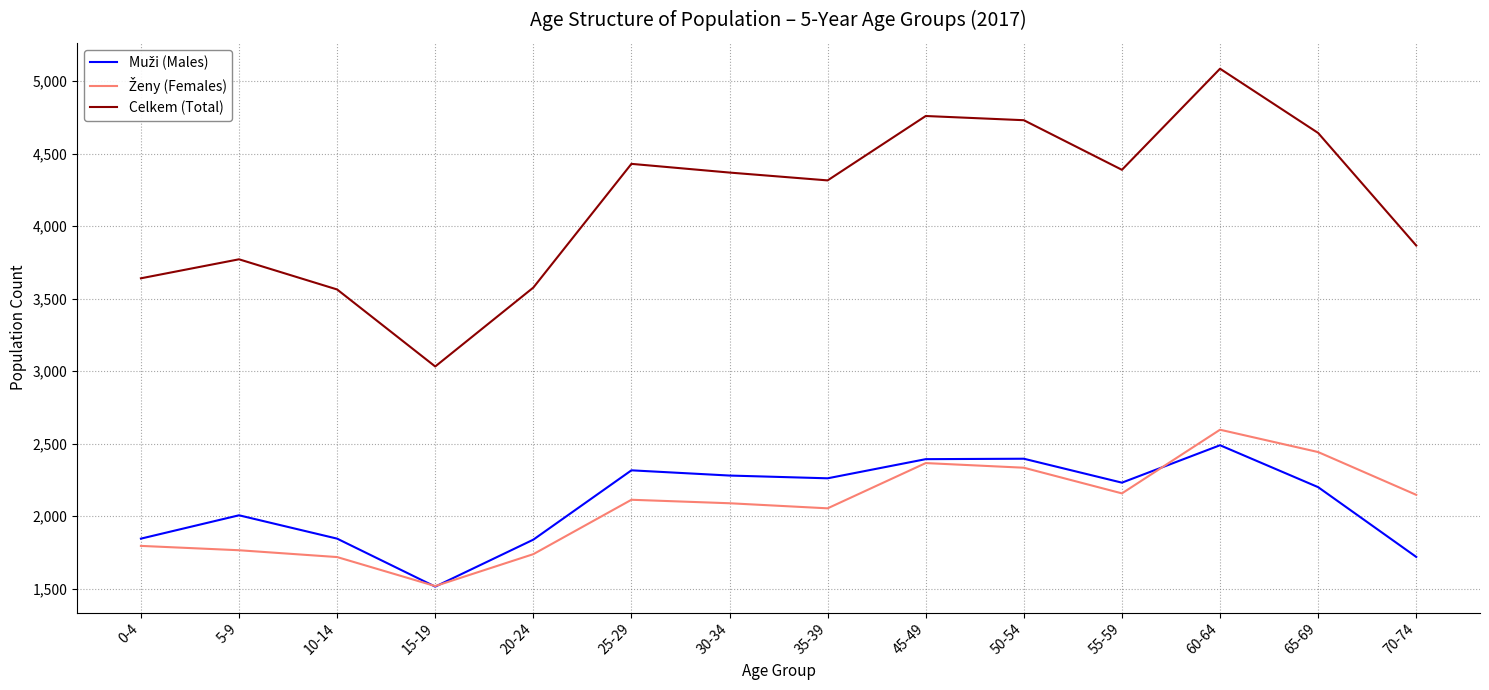

Which series changed the most between 0-4 and 55-59?

Celkem (Total)